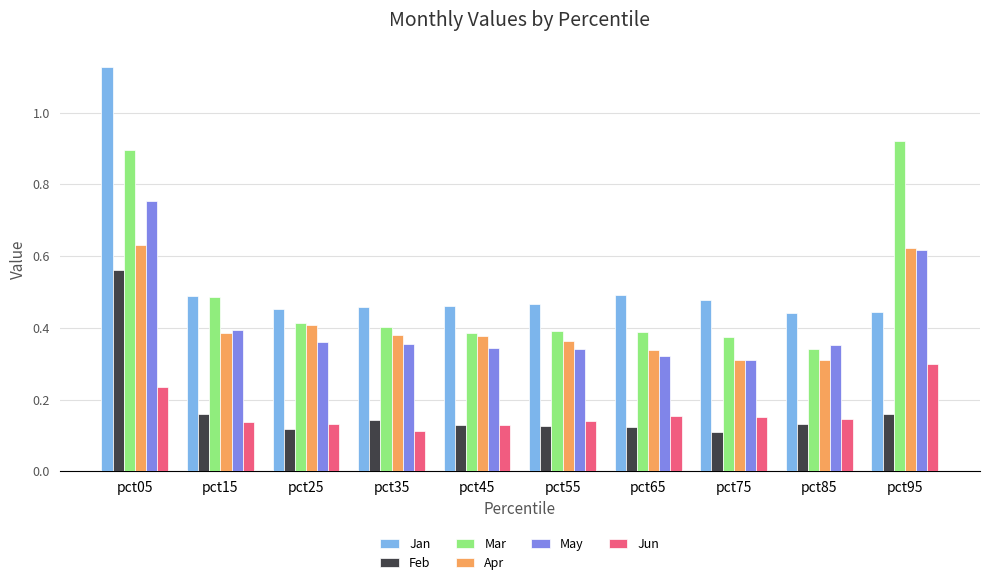

What is the sum of all Jun values?

1.6